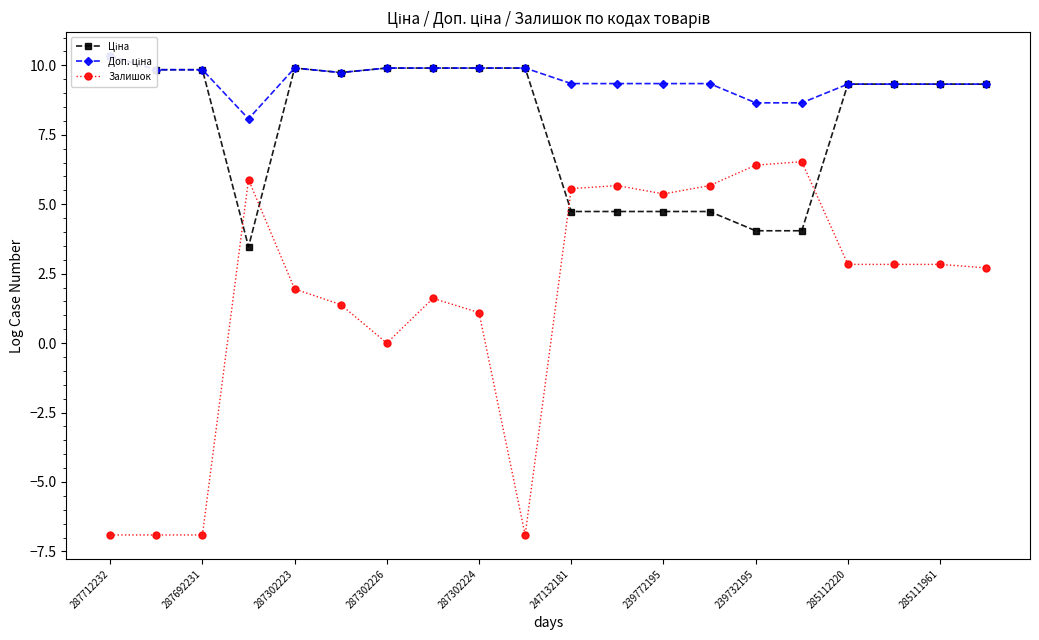

List the series in order of their peak value, lowest first.

Залишок, Ціна, Доп. ціна